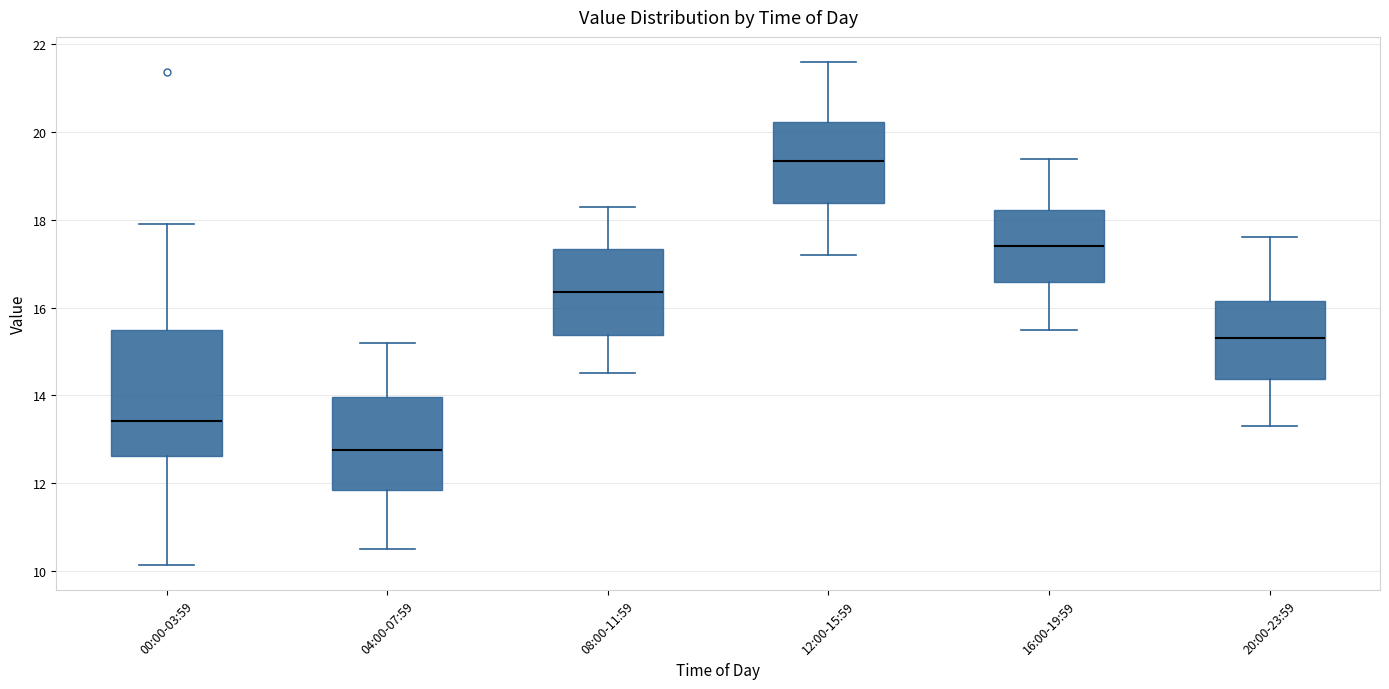

Reading left to right, read every box against the y-axis: the position of its median line, the range the box covers, and the ends of its whiskers. The values are not printed on the chart, so give them approximately, as read against the axis.

00:00-03:59: median 13.4, box 12.6 to 15.4, whiskers 10.2 to 18.0
04:00-07:59: median 12.8, box 11.8 to 14.0, whiskers 10.6 to 15.2
08:00-11:59: median 16.4, box 15.4 to 17.4, whiskers 14.6 to 18.4
12:00-15:59: median 19.4, box 18.4 to 20.2, whiskers 17.2 to 21.6
16:00-19:59: median 17.4, box 16.6 to 18.2, whiskers 15.6 to 19.4
20:00-23:59: median 15.4, box 14.4 to 16.2, whiskers 13.4 to 17.6